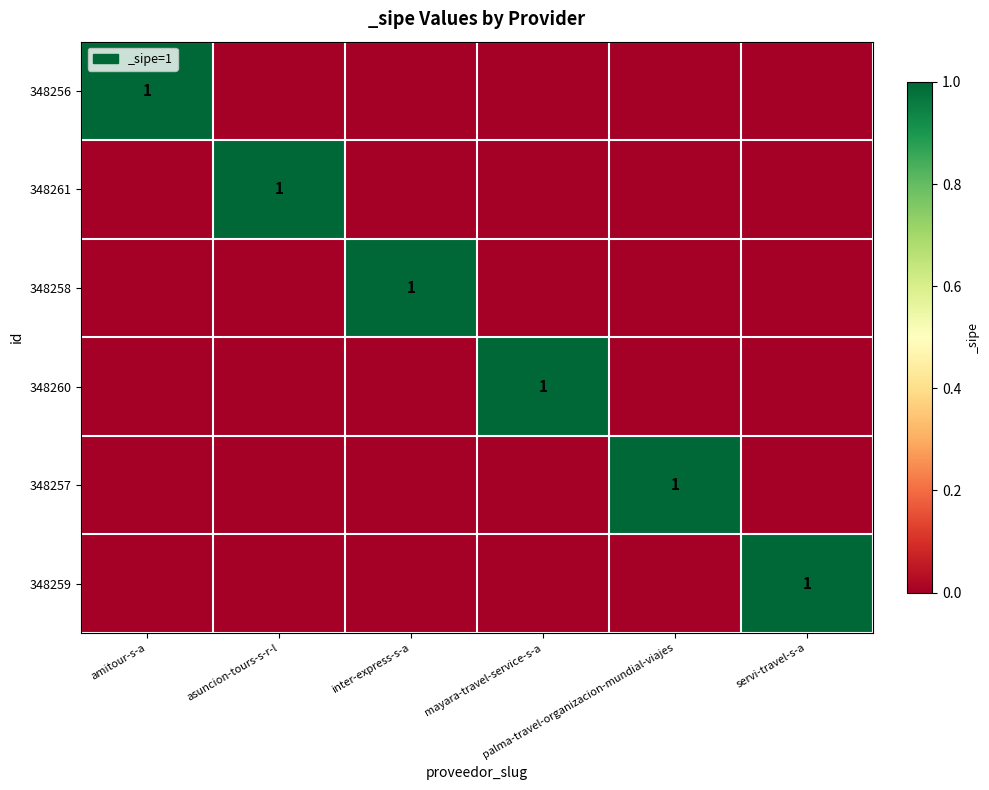

How many positive values does the 348257 series have?

1